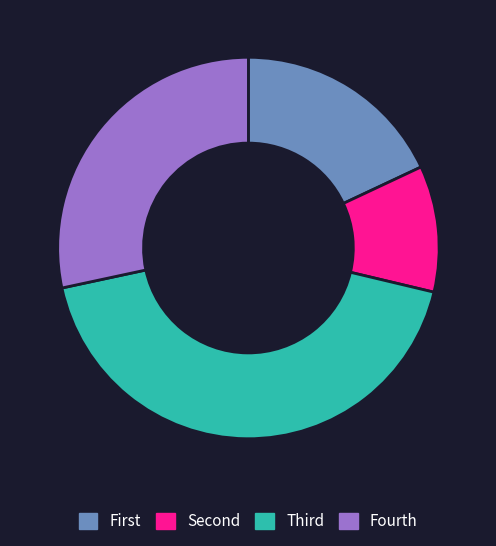

What is the smallest slice in the pie chart?

Second